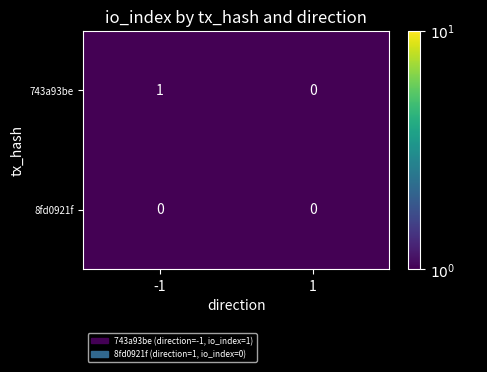

What is the greatest value displayed?

1